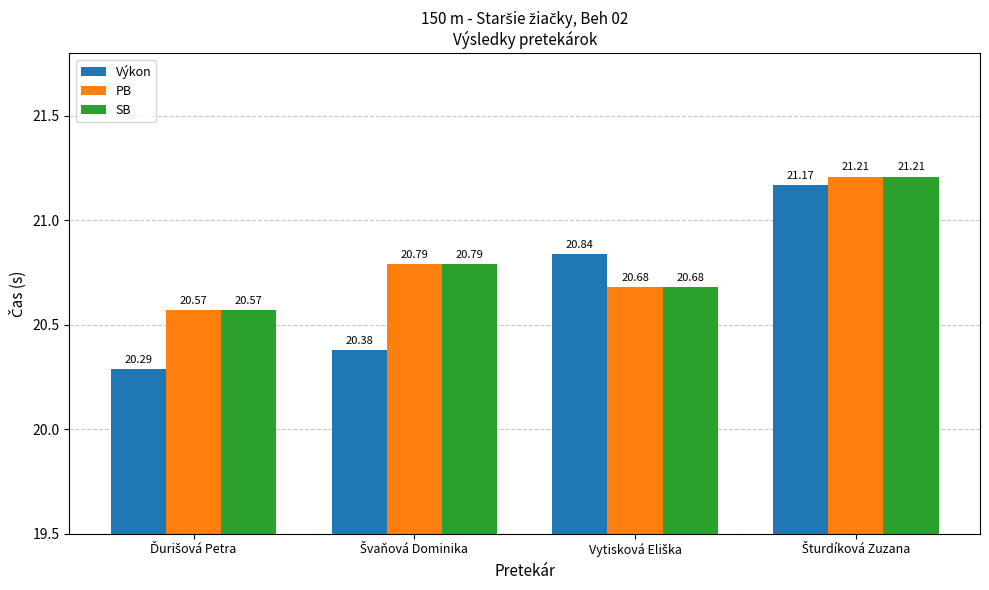

What is the difference between the maximum and minimum values in the PB series?

0.6